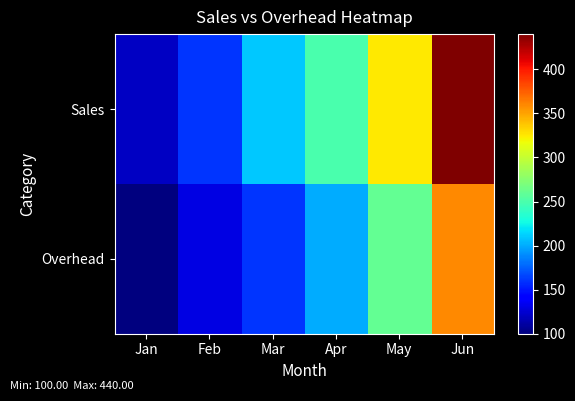

Which series has the largest total across all categories?

Sales